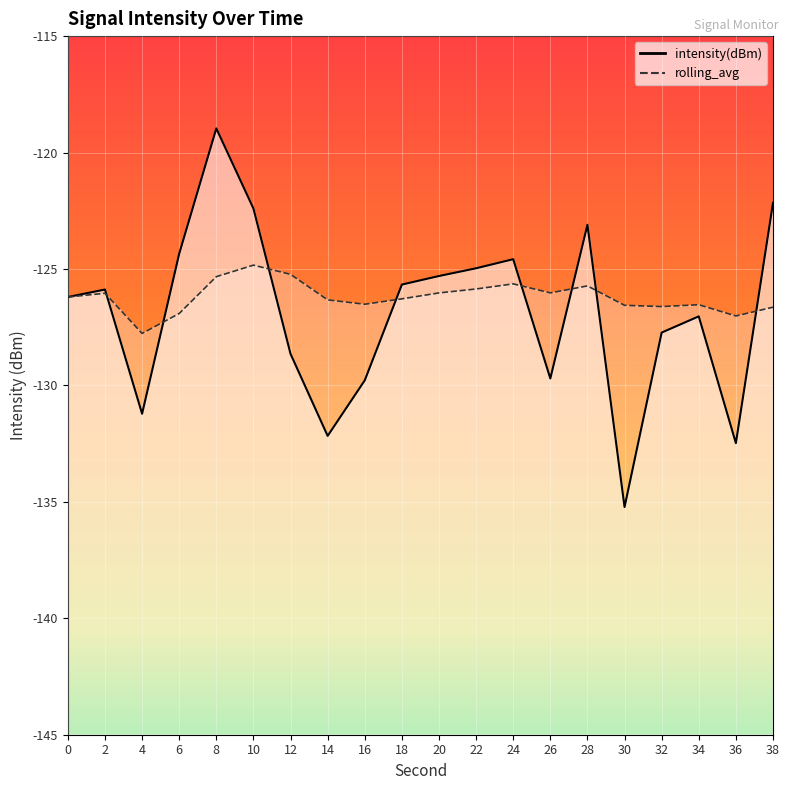

How many values in the intensity(dBm) series exceed -125?

7